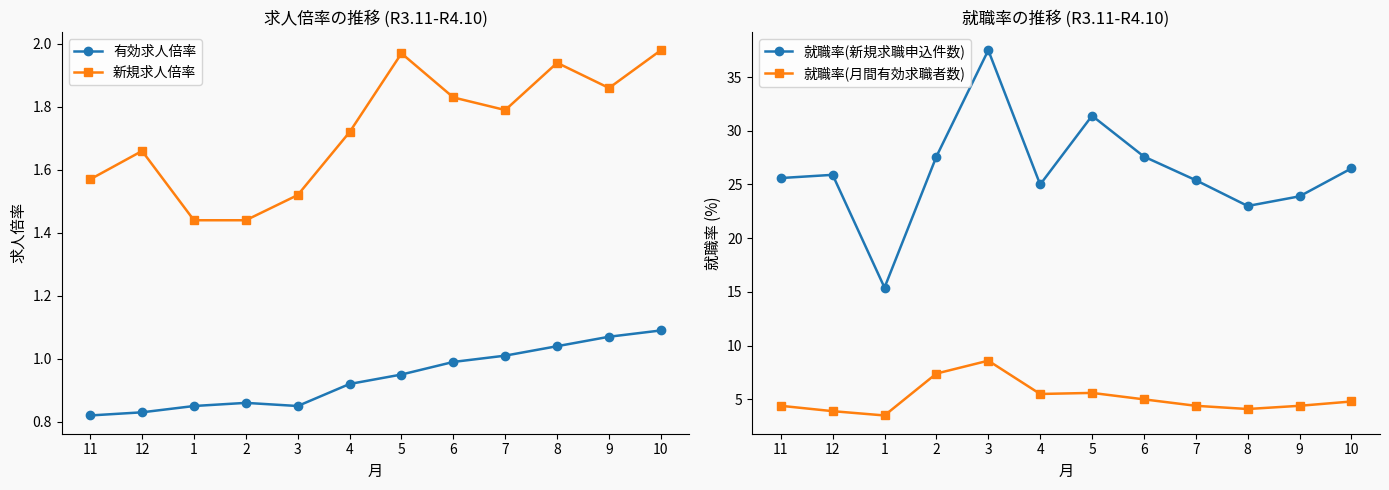

Between 2 and 4, which is larger?

4